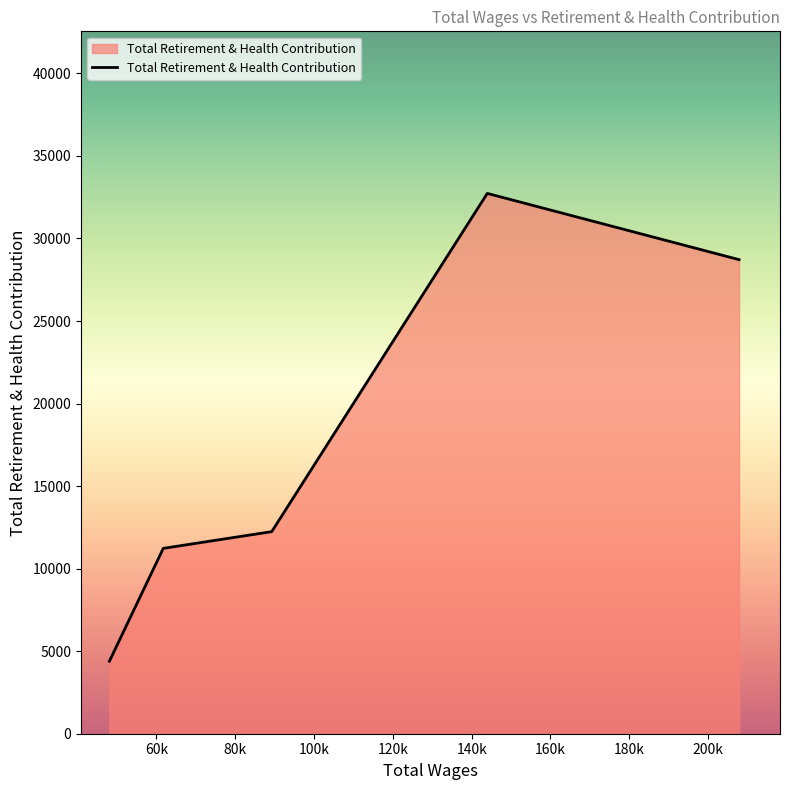

How many interior local peaks (higher than both neighbors) does the data have?

1